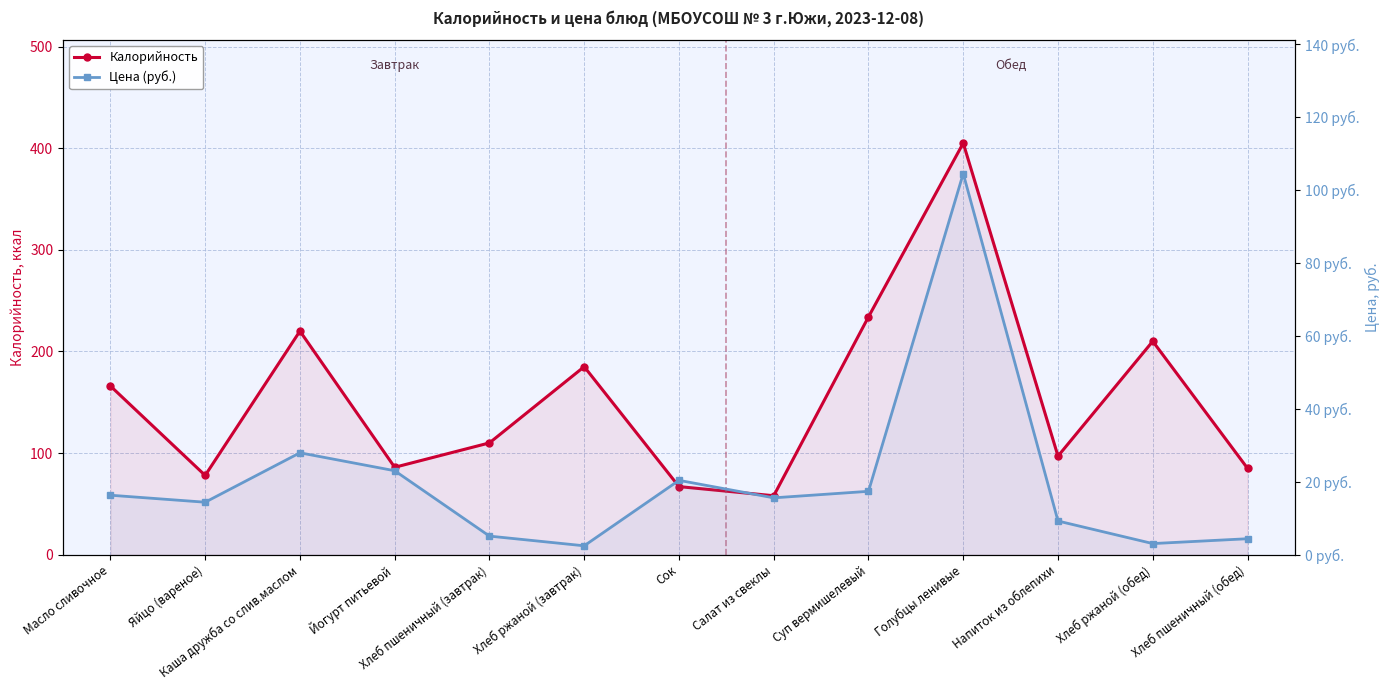

Which series changed the most between Яйцо (вареное) and Йогурт питьевой?

Цена (руб.)